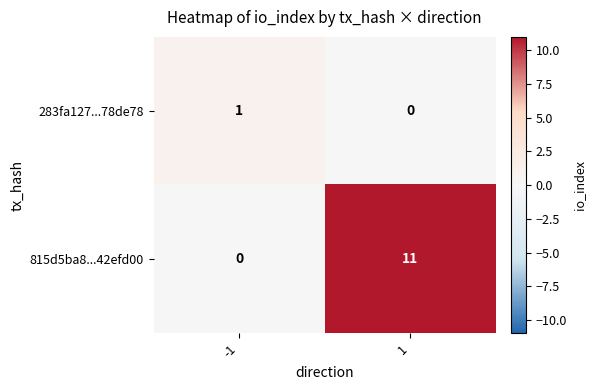

Reading right to left, list all the values displayed in this chart.

283fa127...78de78: 1=0	-1=1
815d5ba8...42efd00: 1=11	-1=0